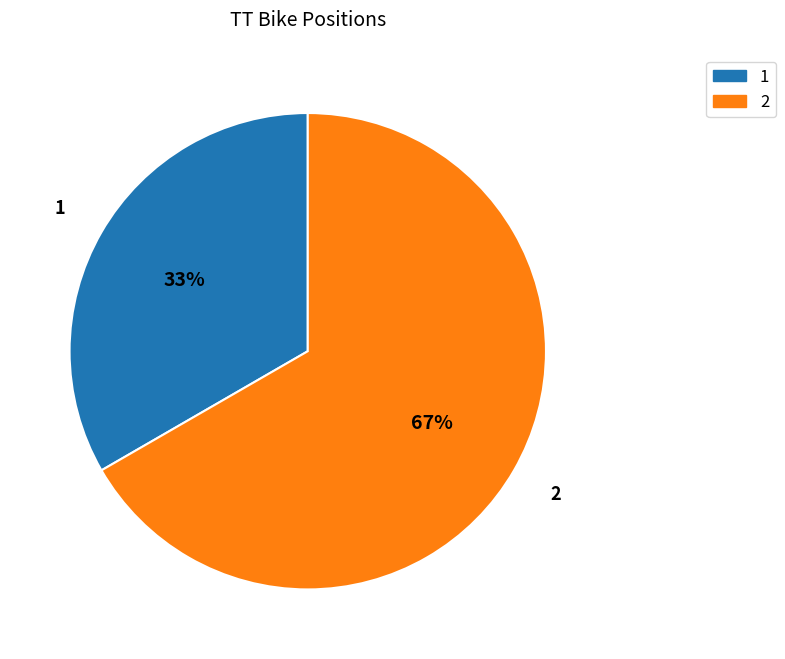

How many segments does this pie chart have?

2